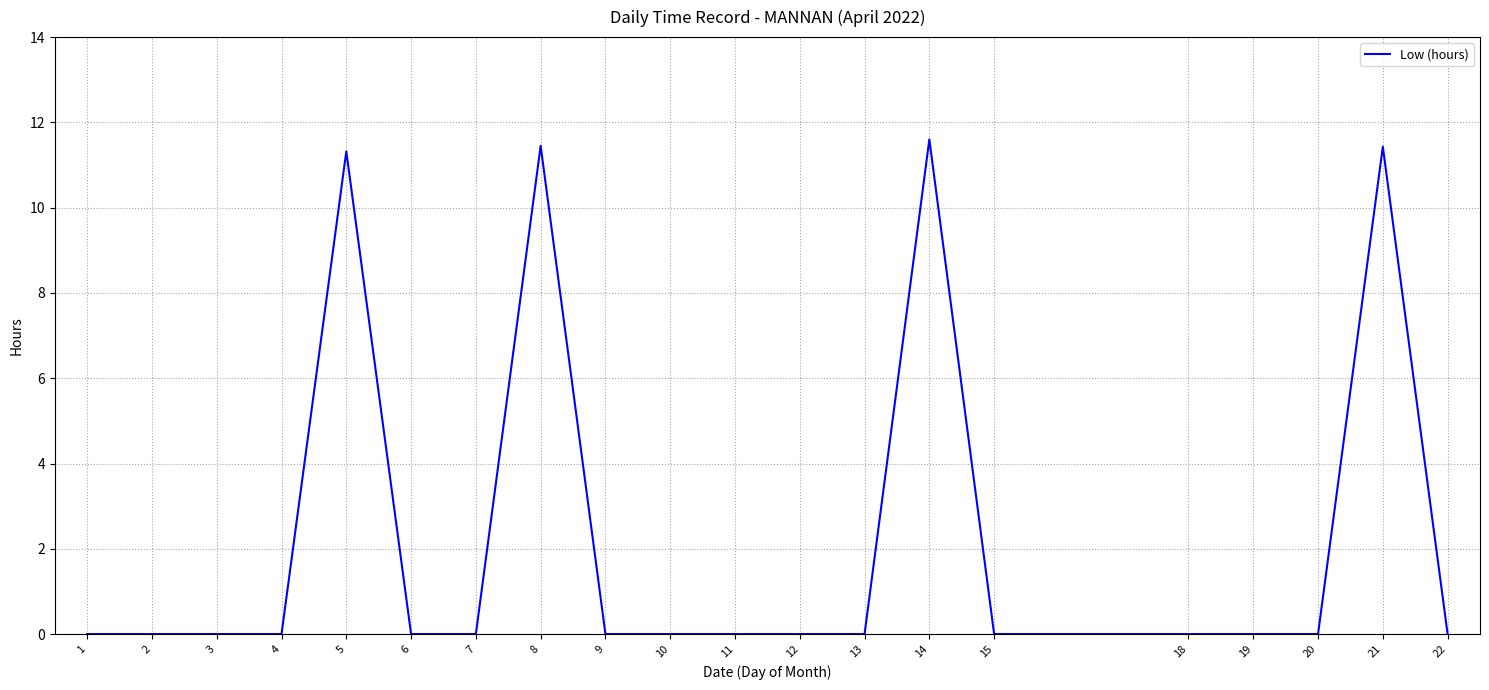

What is the difference between the maximum and minimum values?

11.6